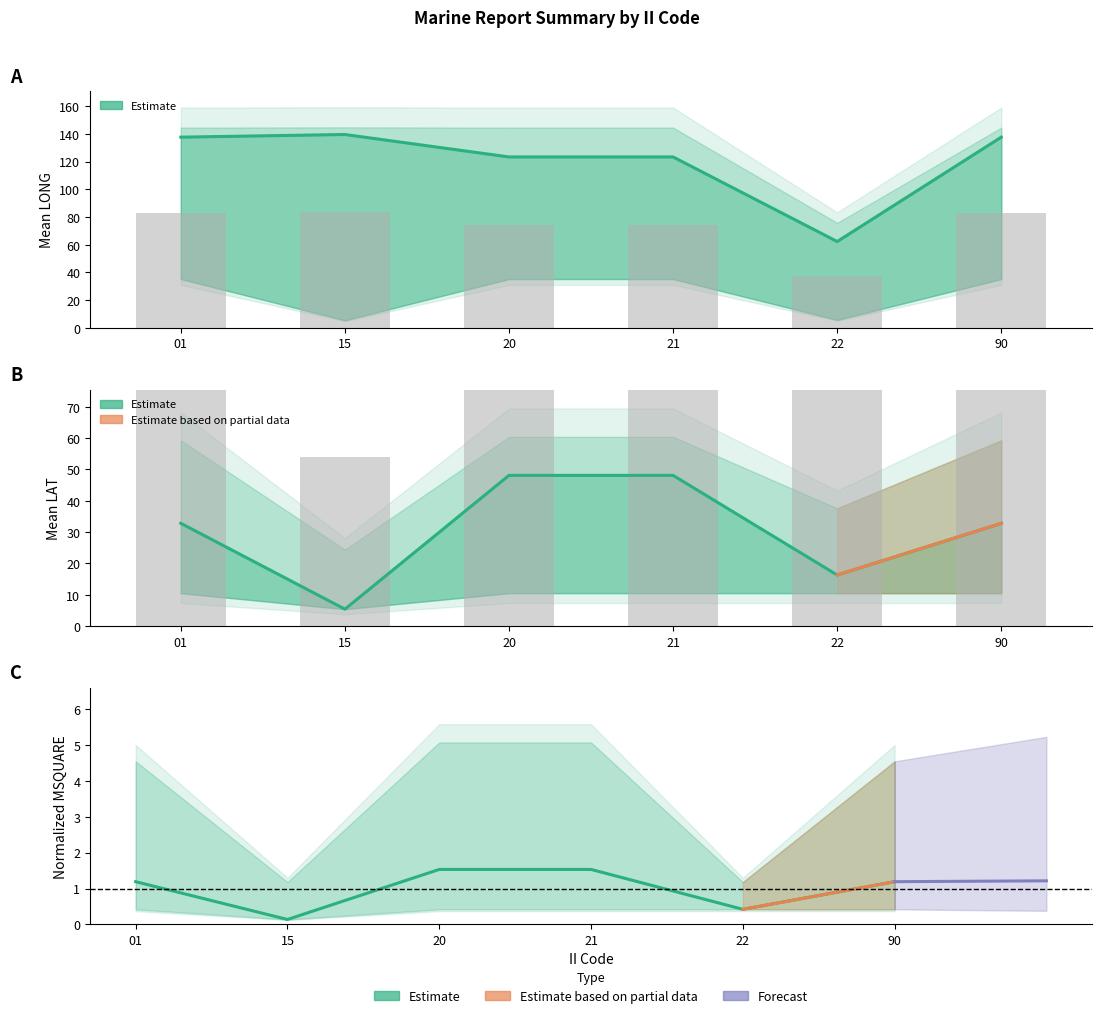

The value of Mean LONG at 90 is 82.6. True or false?

True